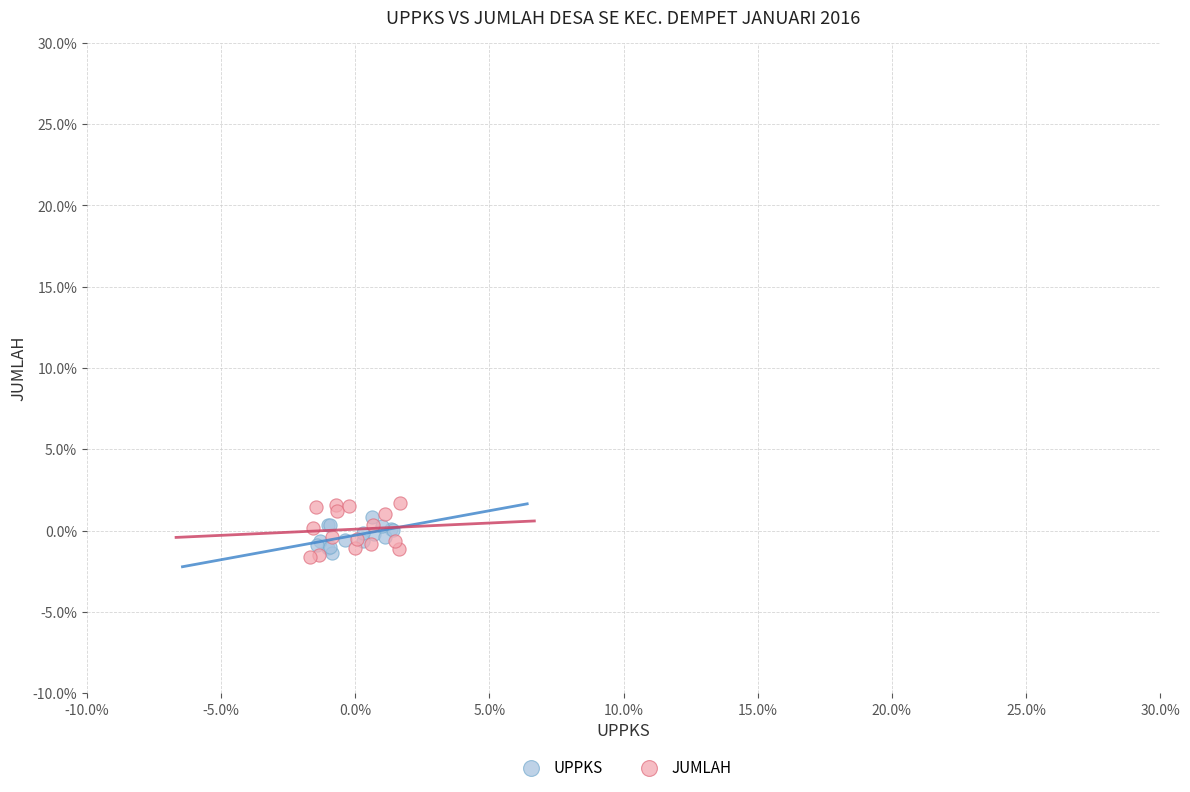

Which series has the largest Y range (max minus min)?

JUMLAH